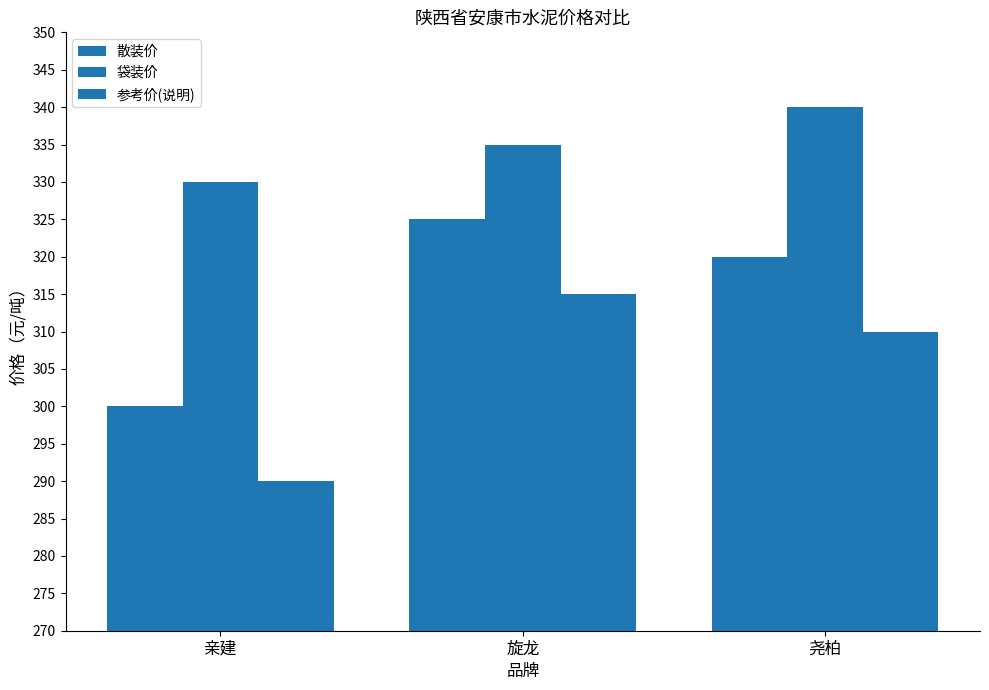

What is the total value across all series at 旋龙?

975